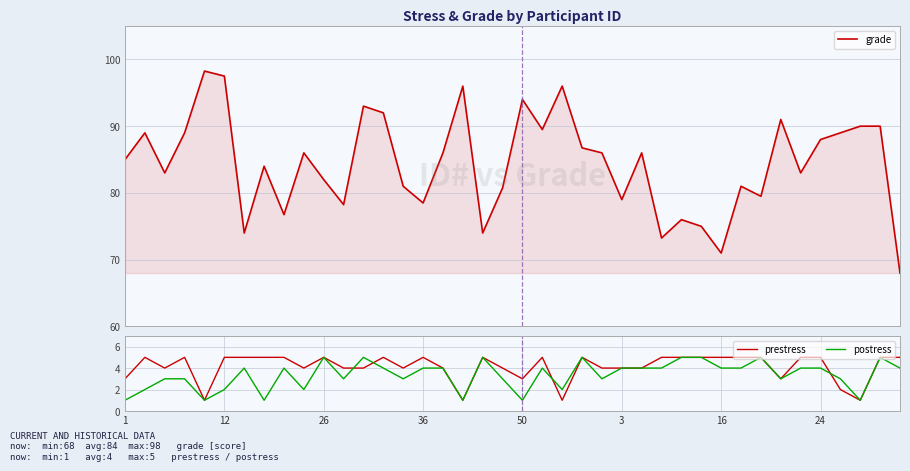

What is the minimum value for grade?

68.0